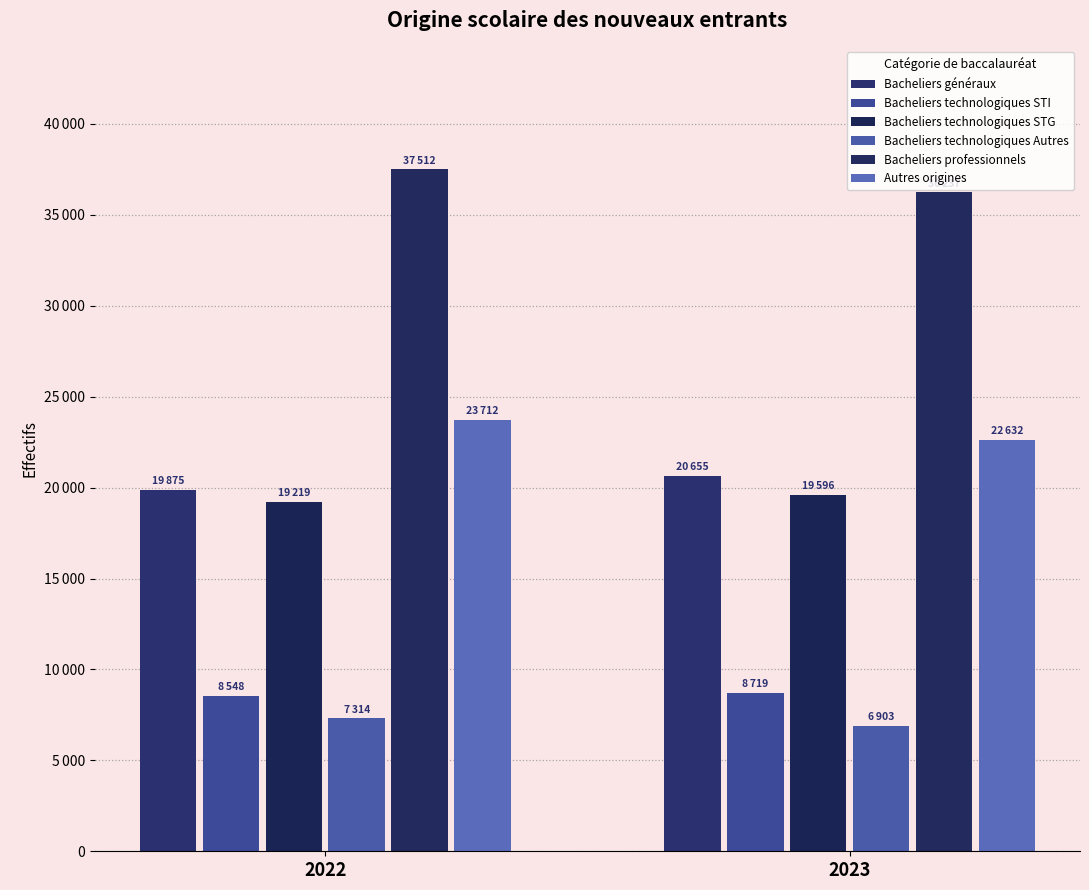

Are the bars horizontal?

No